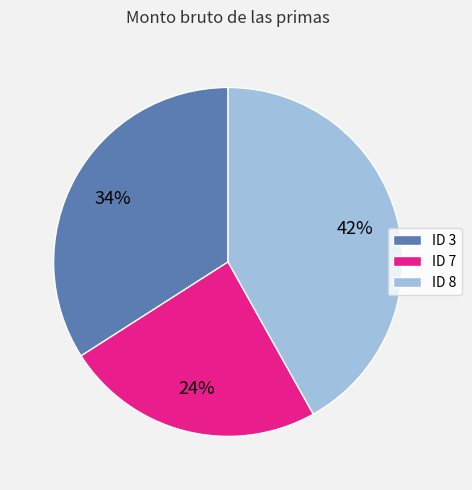

What percentage is the ID 3 slice, to the nearest percent?

34%